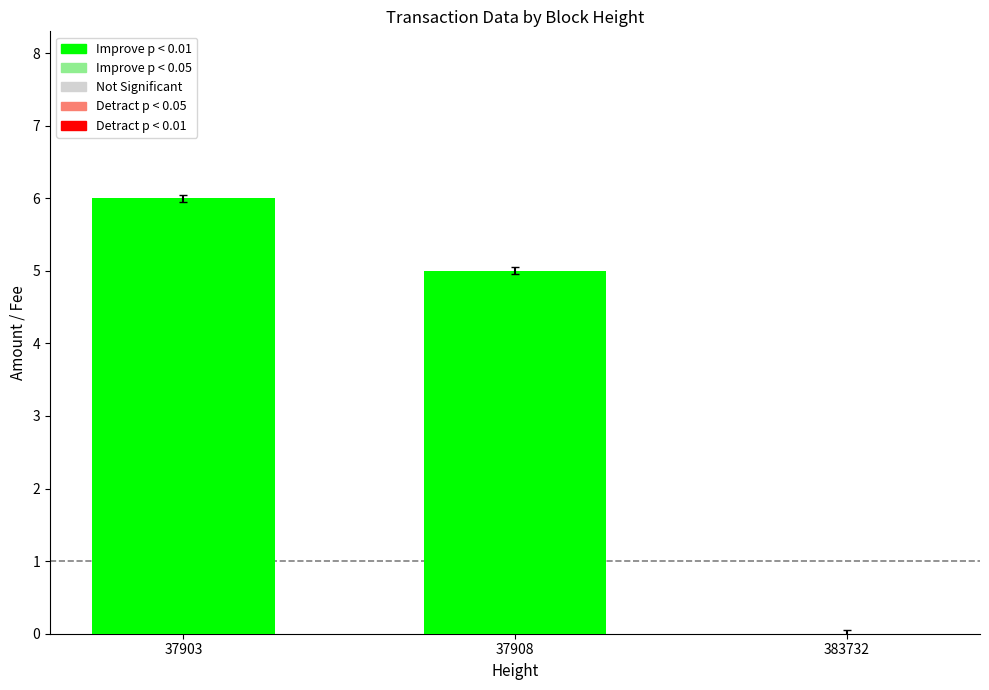

What is the average value?

3.6